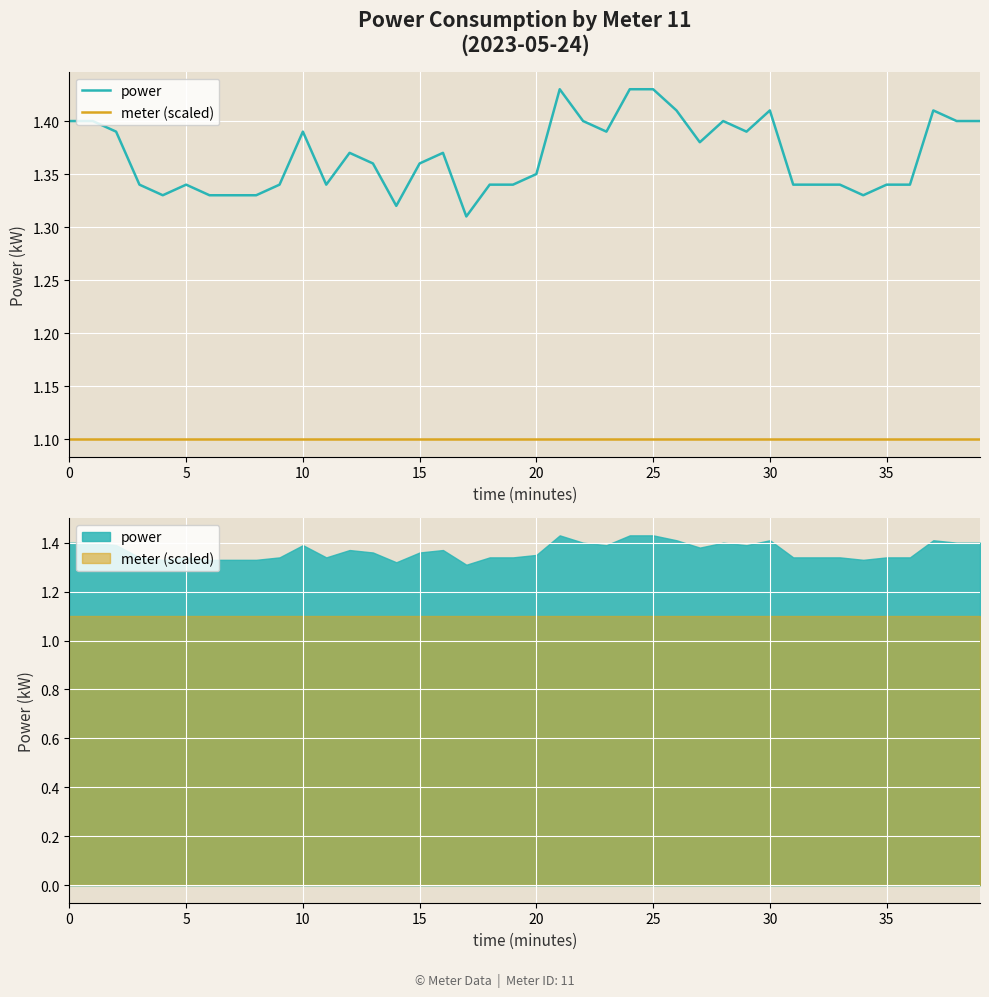

Which series has the largest range (max minus min)?

power